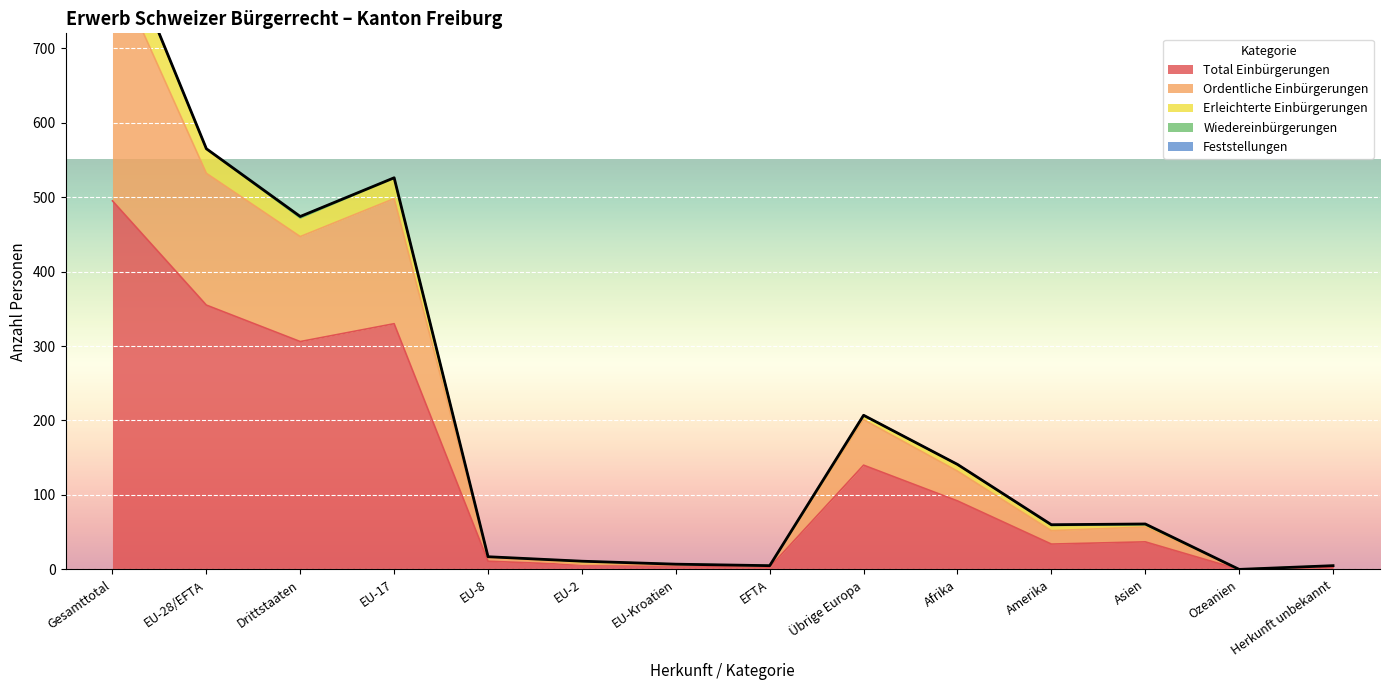

At which label is Total Einbürgerungen closest to 247?

Drittstaaten